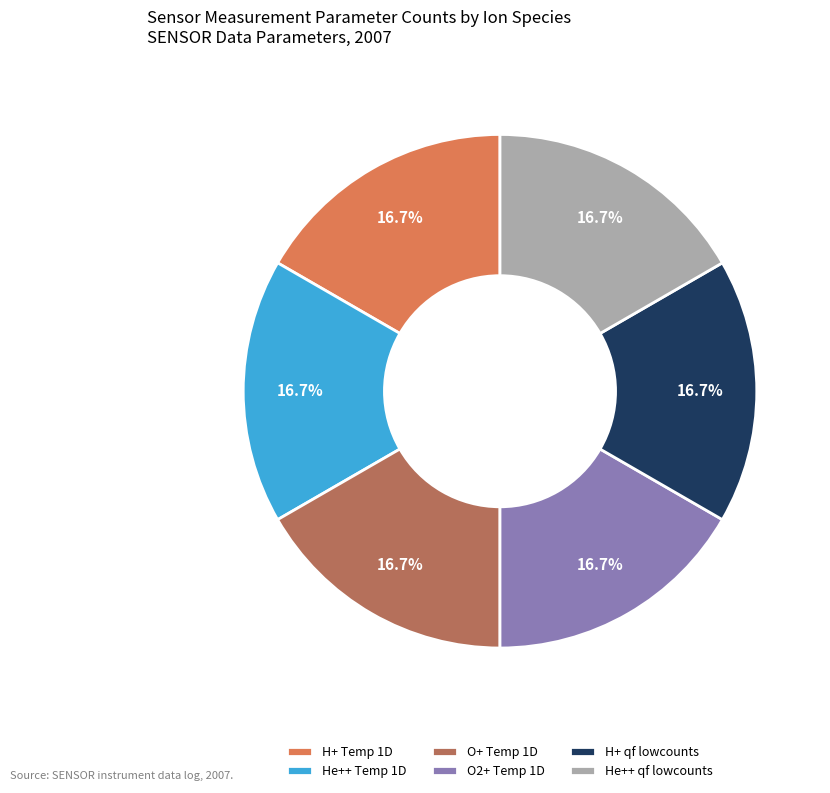

What percentage is NOT represented by He++ qf lowcounts?

83.3%